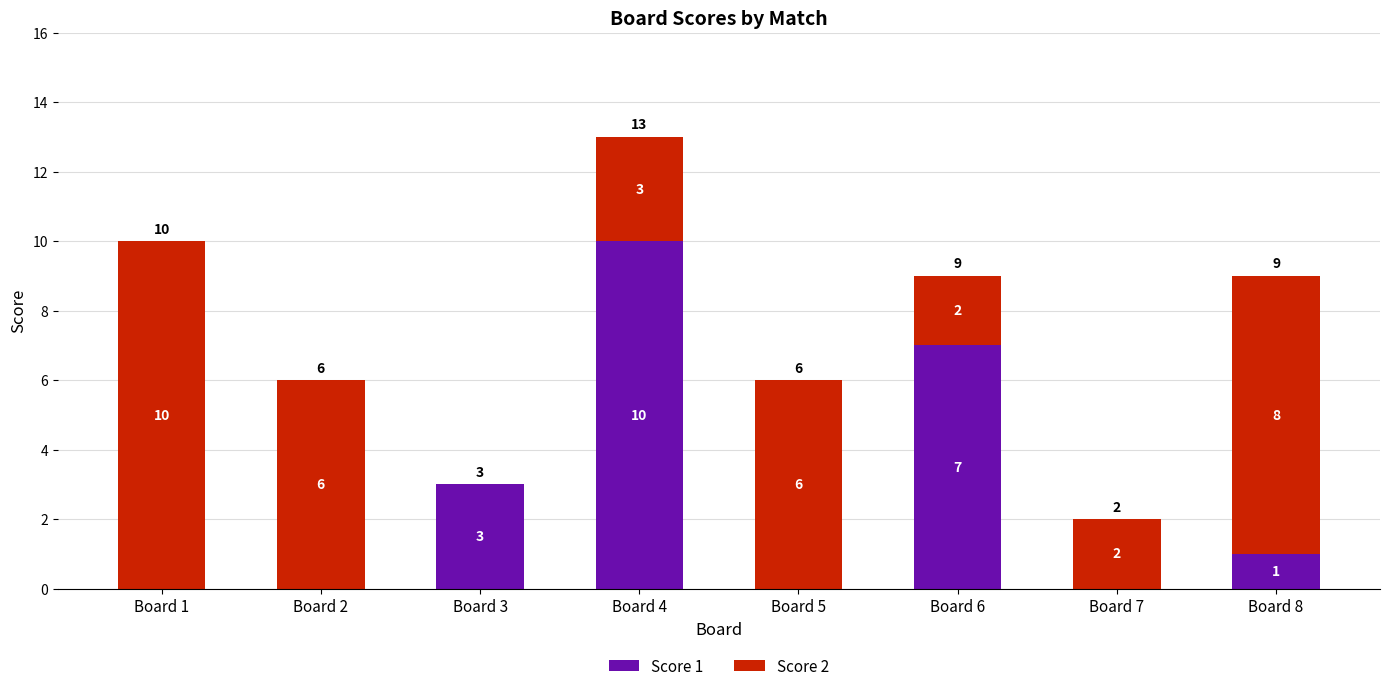

What is the total value across all series at Board 1?

10